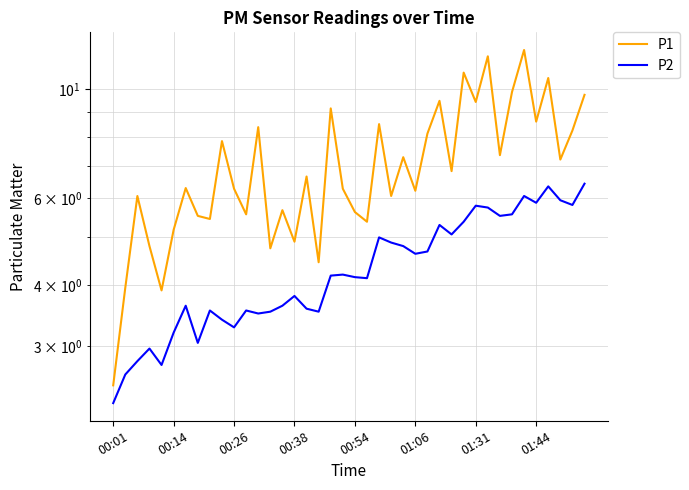

What position from the right is 00:26?

30